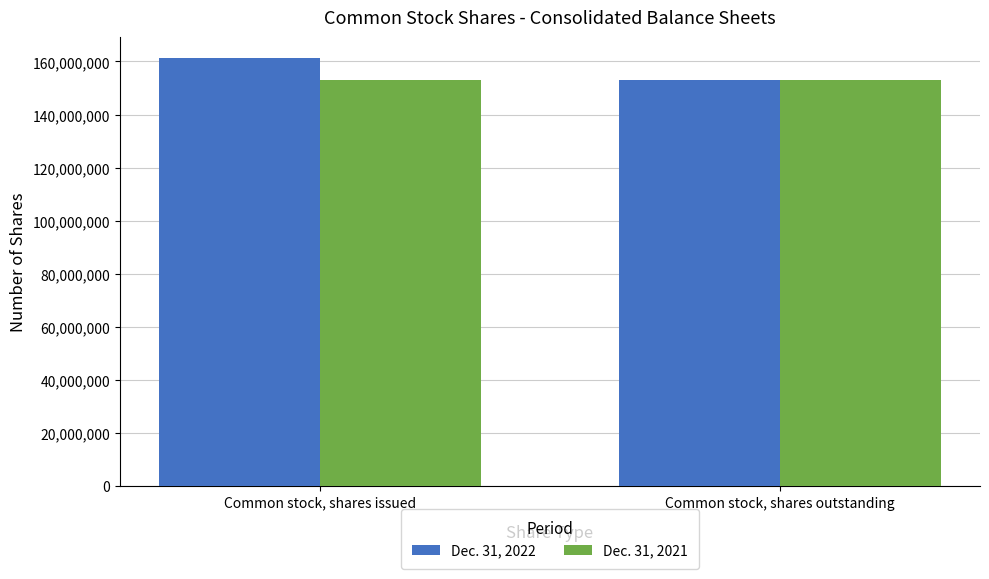

How many categories are shown in the chart?

2